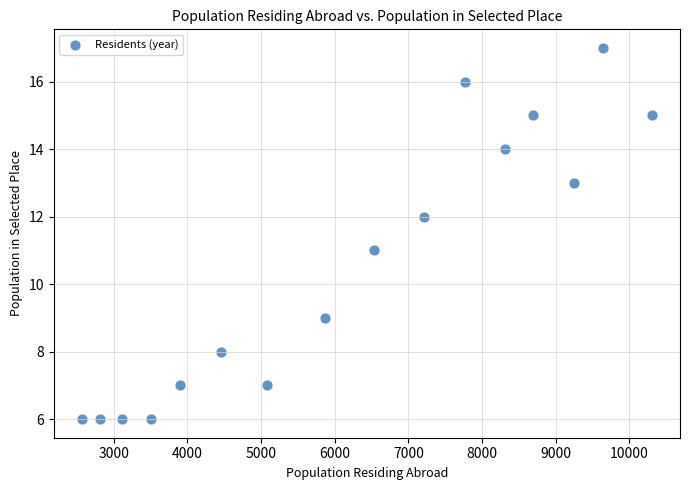

What is the range of Y values (max minus min)?

11